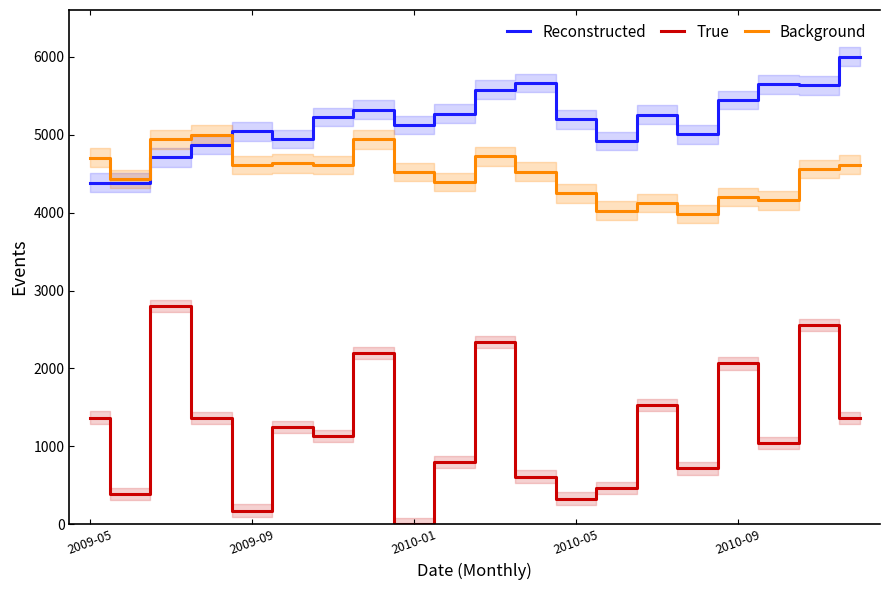

What is the sum of all Reconstructed values?

103616.6